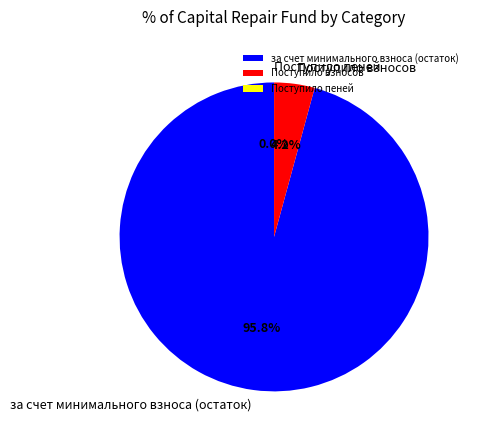

Between за счет минимального взноса (остаток) and Поступило взносов, which is larger?

за счет минимального взноса (остаток)